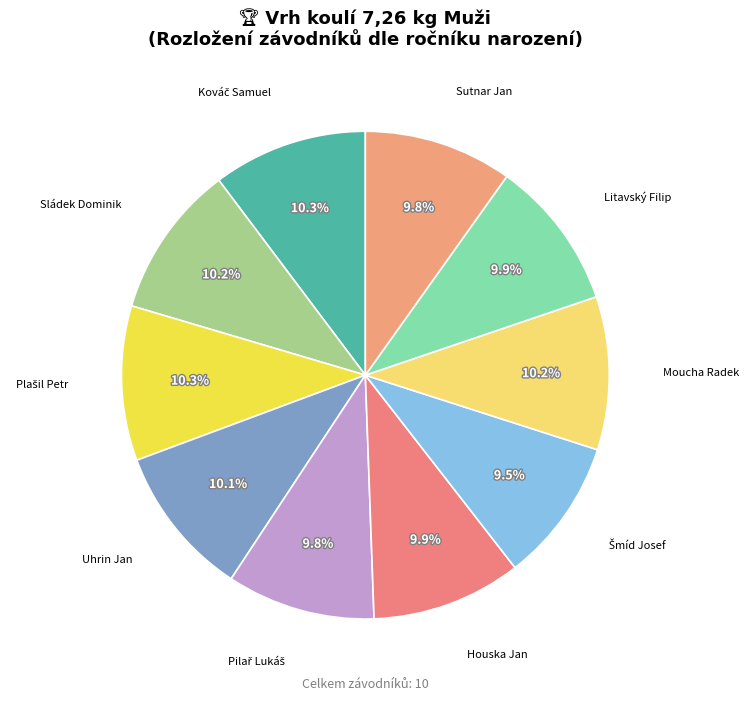

What is the ratio of the value at Litavský Filip to the value at Houska Jan?

1.0